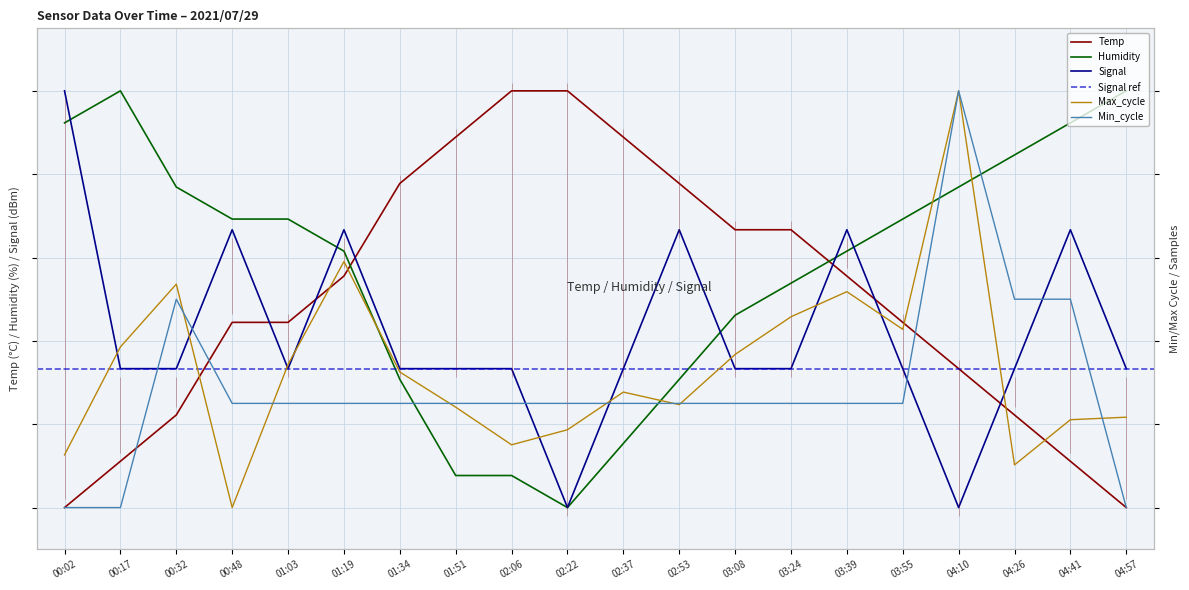

Rank the series by their maximum value, from highest to lowest.

Temp, Humidity, Signal, Min_cycle, Max_cycle